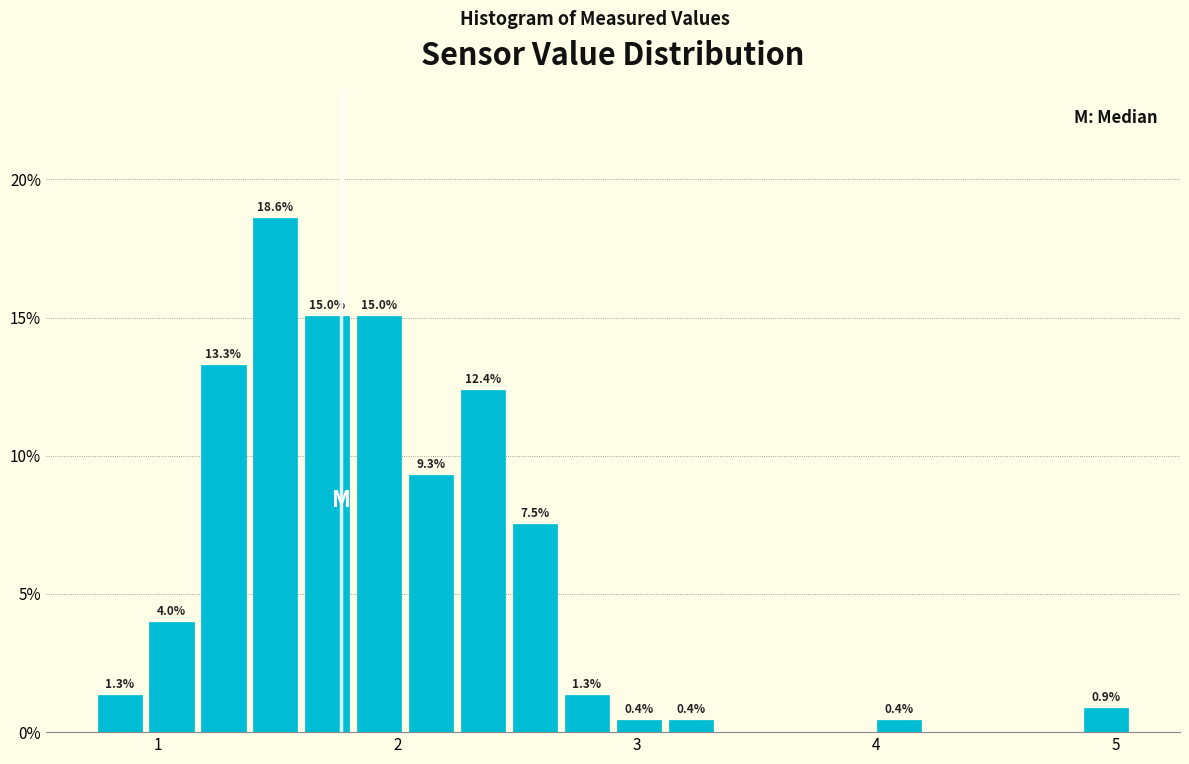

Read against the x-axis, roughly where is the centre of the tallest bar?

1.5